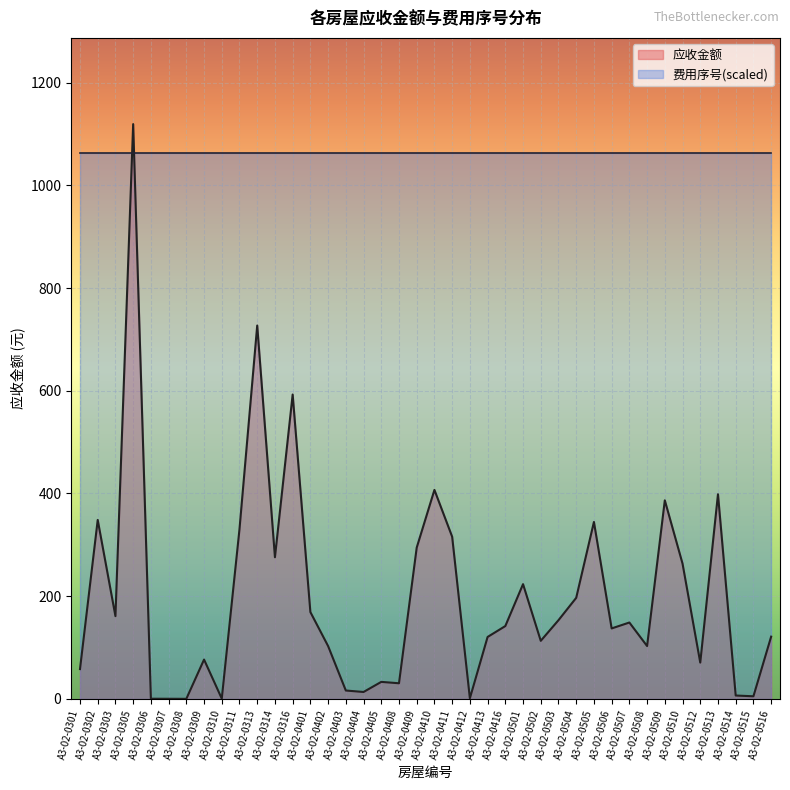

What is the difference between the values at A3-02-0506 and A3-02-0314?

138.6